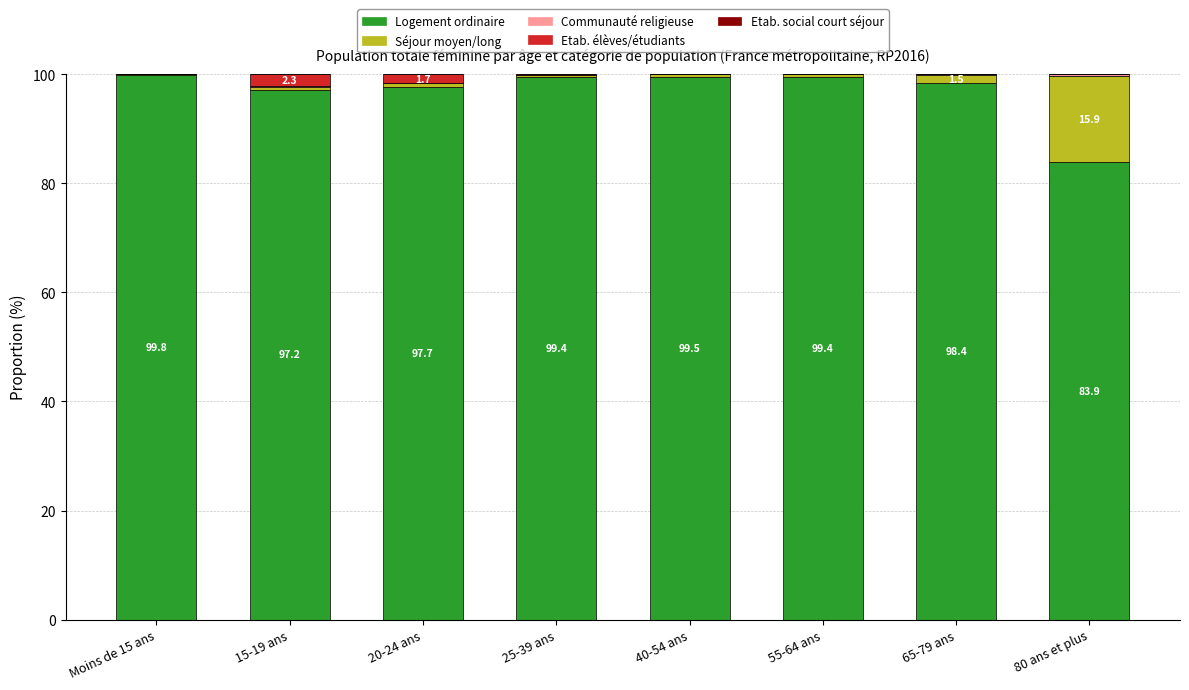

Count the number of data series in this chart.

5